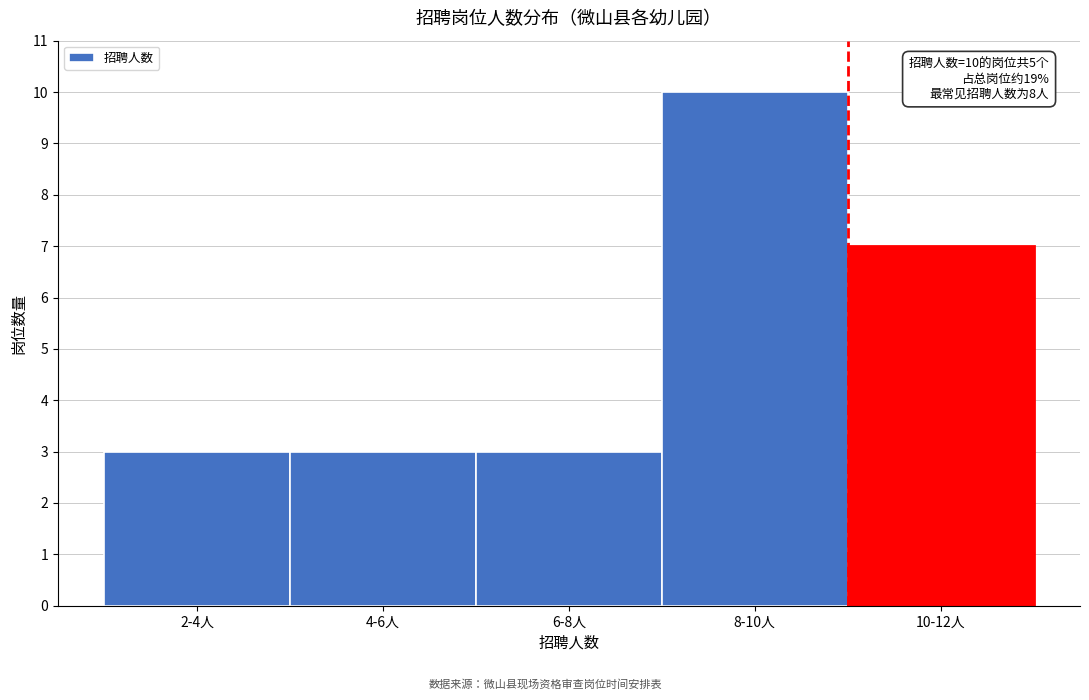

Reading right to left, what are all the values shown in this chart?

7	10	3	3	3